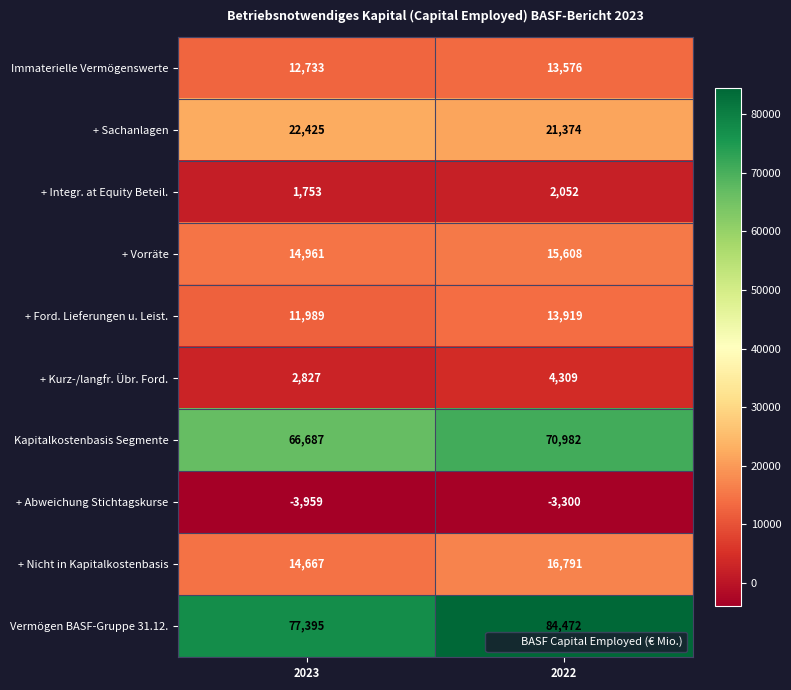

Rank the categories by + Integr. at Equity Beteil. value from highest to lowest.

2022, 2023